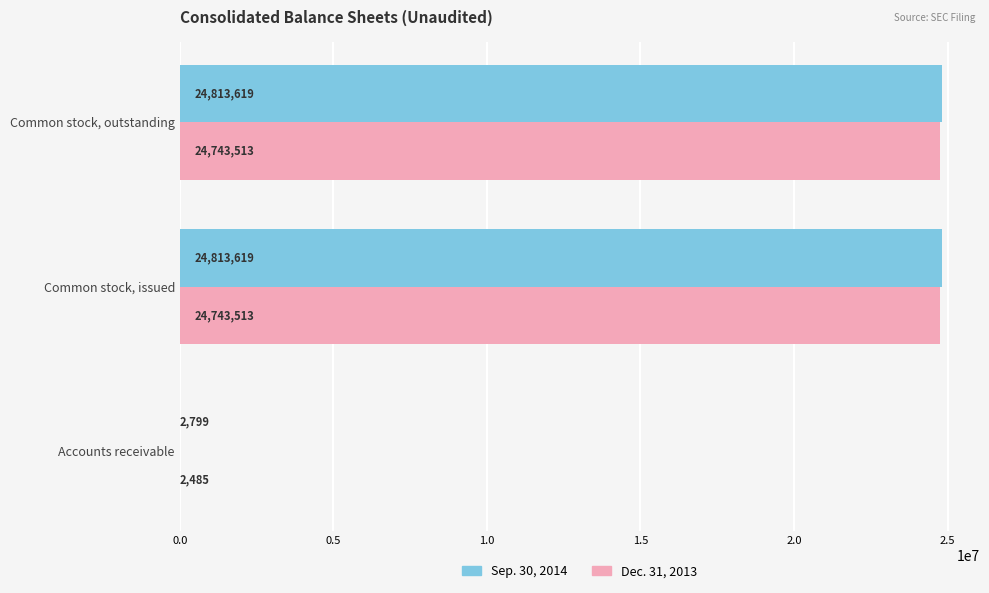

The Dec. 31, 2013 series shows 36484471 at Common stock, outstanding. True or false?

False